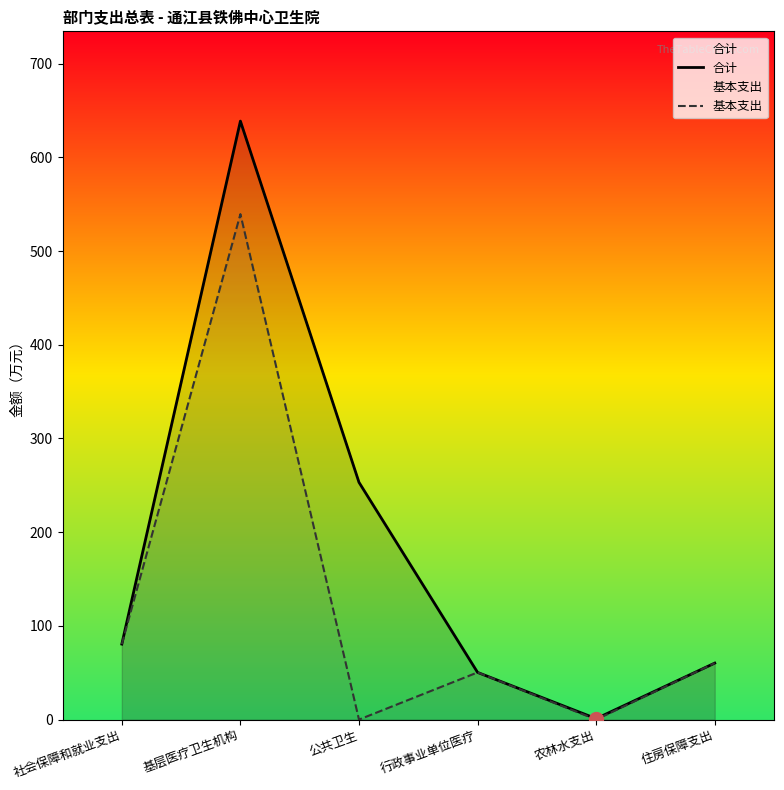

What is the difference between the maximum and second lowest values in the 基本支出 series?

539.4